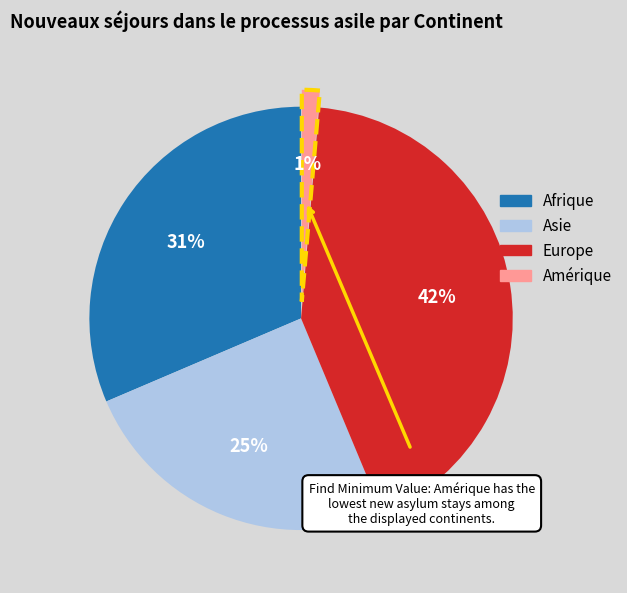

Is the sum of Asie and Afrique greater than half?

Yes